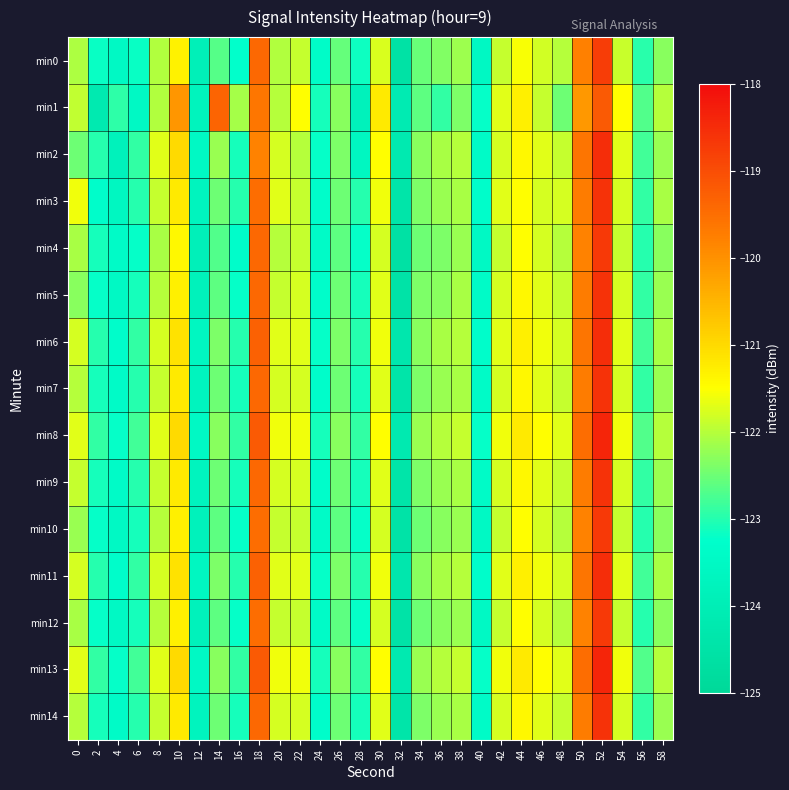

Which series changed the most between 12 and 14?

min1